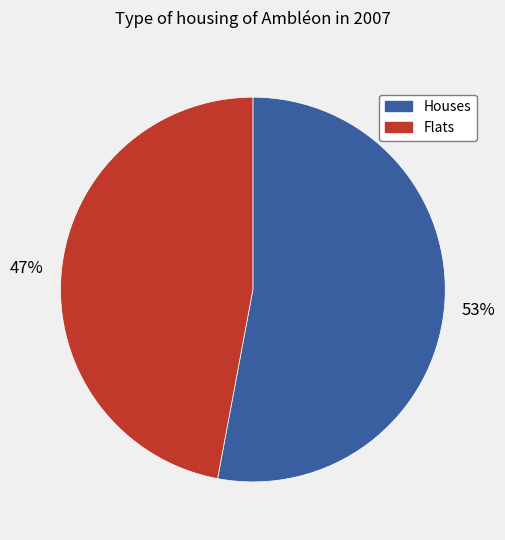

Count the number of slices in the pie.

2